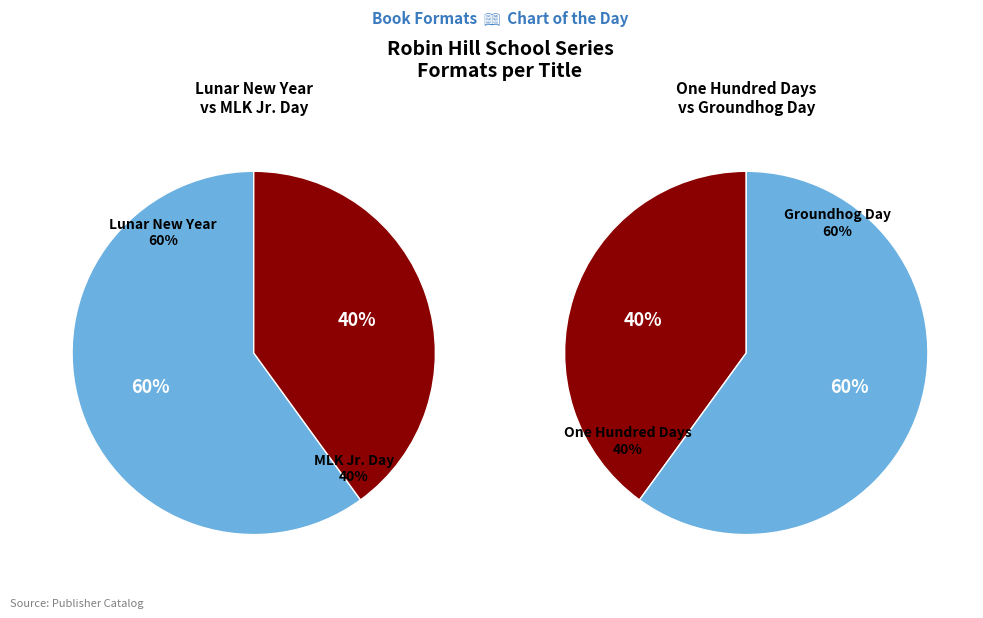

How many segments does this pie chart have?

4